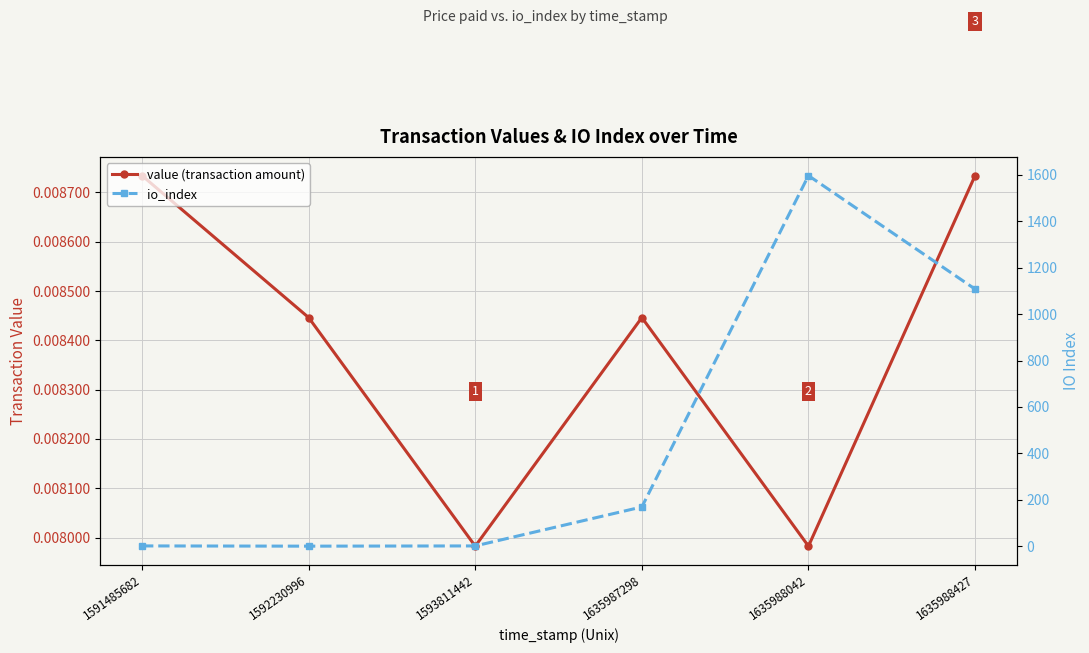

Which series has the widest spread of values?

io_index